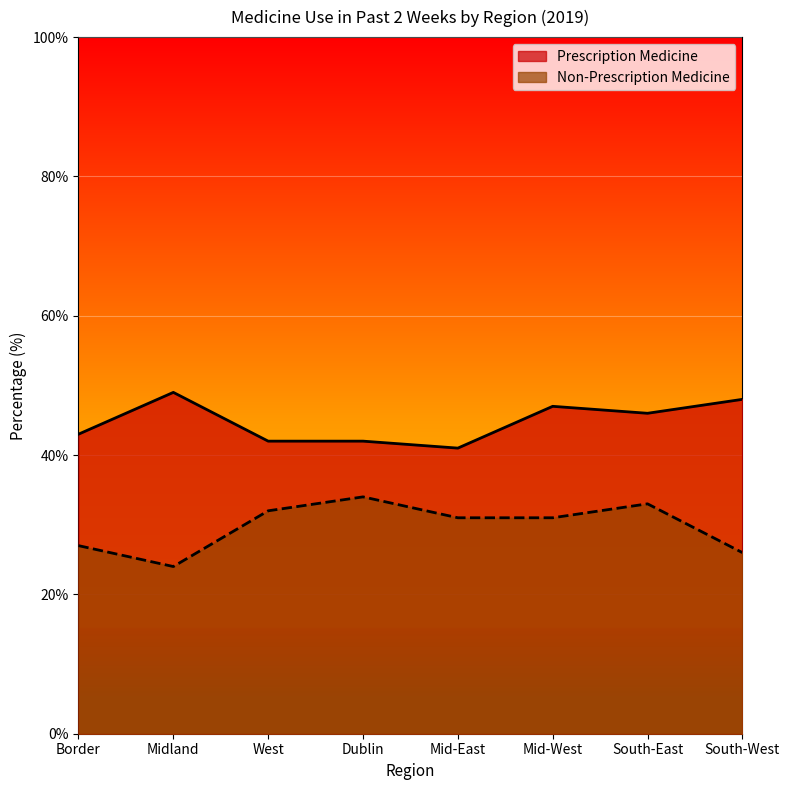

What is the label of the 7th point from the right?

Midland